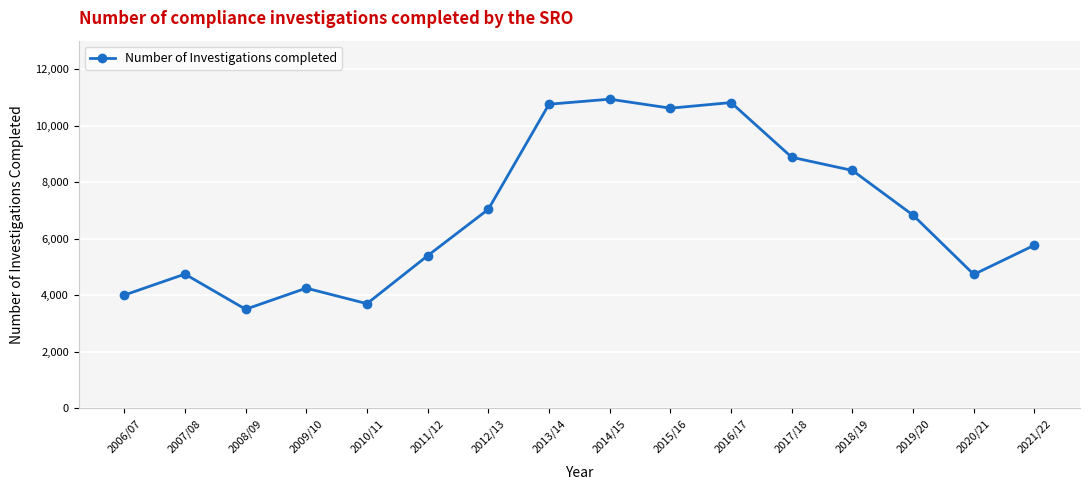

Is it true that the value at 2007/08 is 2630?

False